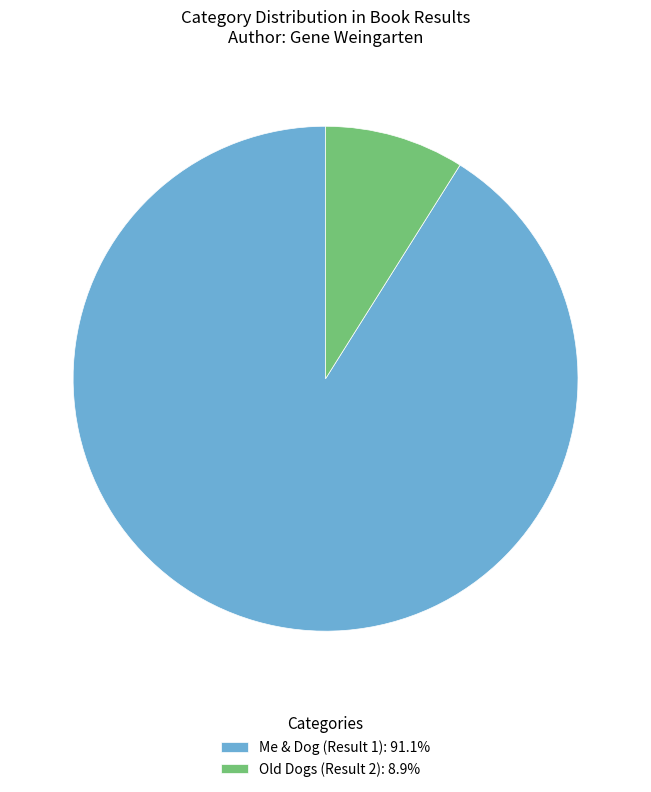

How many segments does this pie chart have?

2